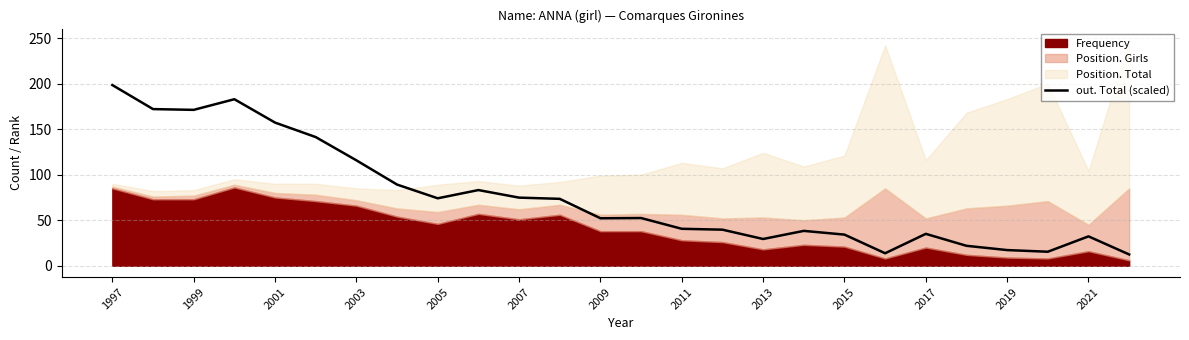

True or false: out. Total (scaled) has a value of 254.9 at 2001.

False